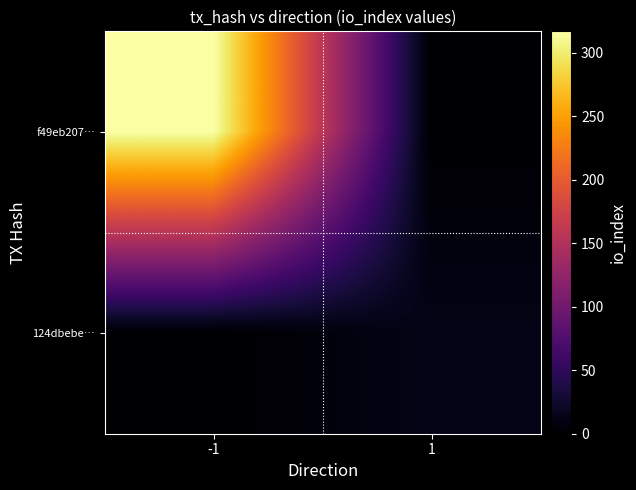

How many distinct data groups are displayed?

2